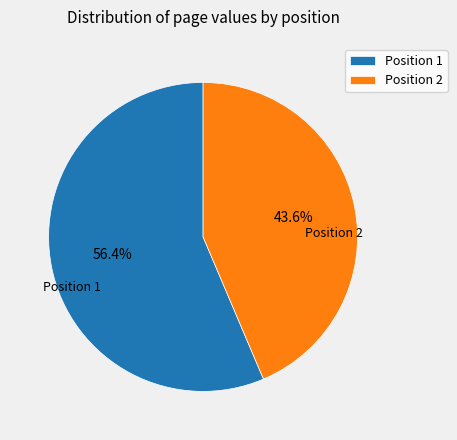

To the nearest percent, what is the difference between the largest and smallest slice percentages?

13%